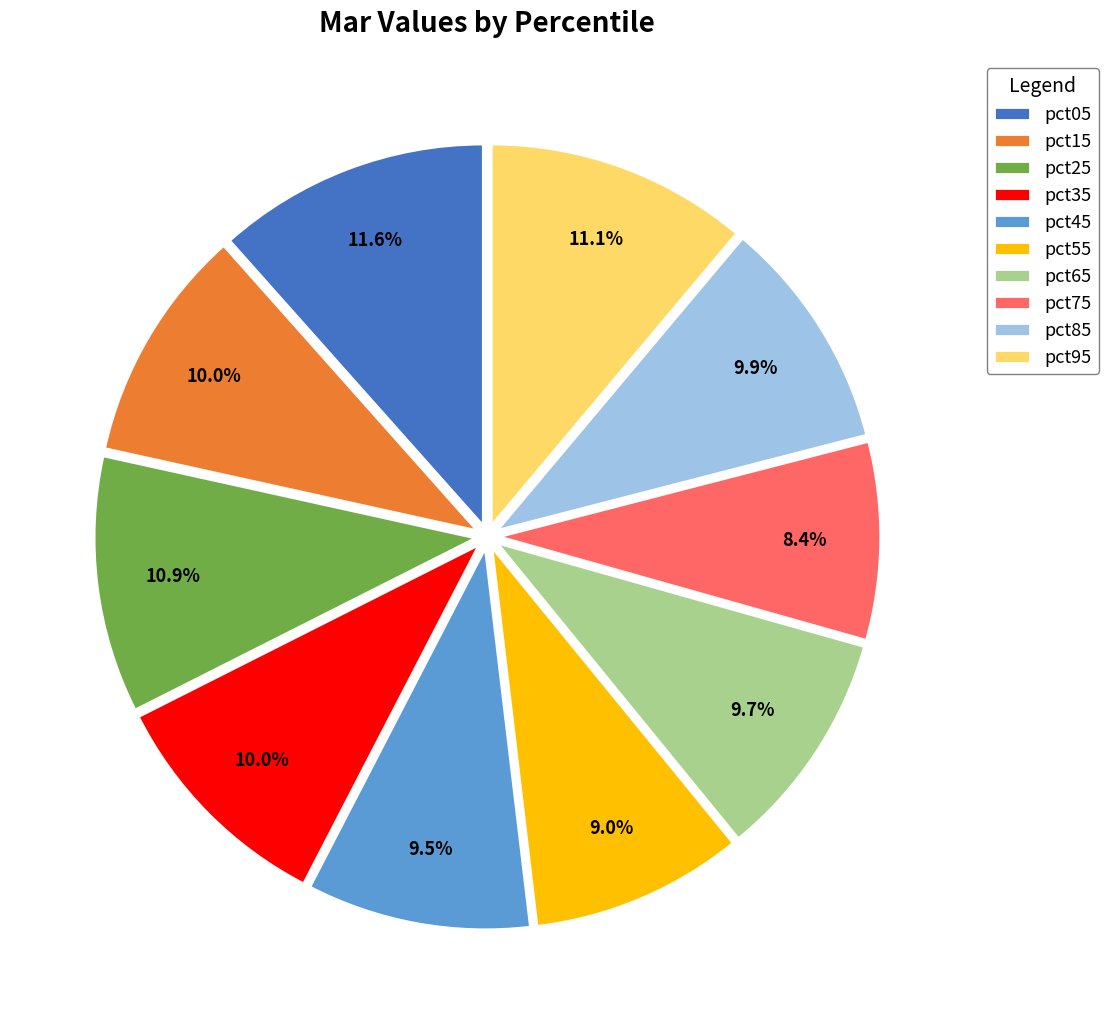

Is it true that pct05 is 24% of the pie?

False